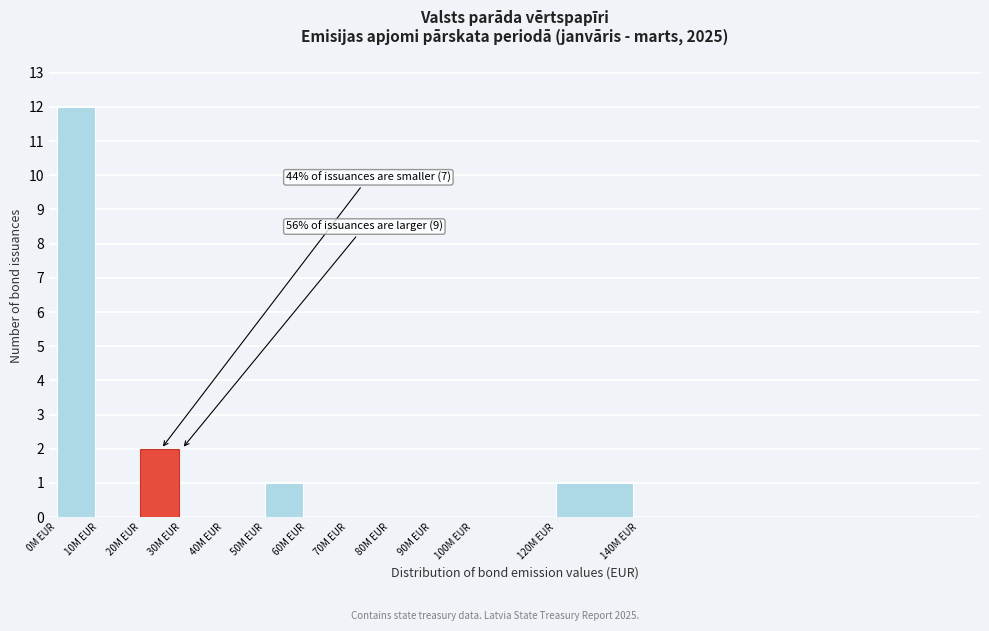

Reading left to right, list all the values displayed in this chart.

0M EUR=12	10M EUR=0	20M EUR=2	30M EUR=0	40M EUR=0	50M EUR=1	60M EUR=0	70M EUR=0	80M EUR=0	90M EUR=0	100M EUR=0	120M EUR=1	140M EUR=0